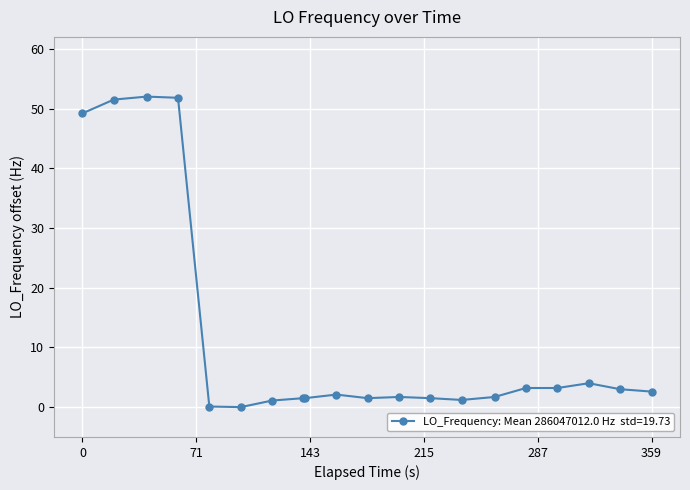

What is the value of the 13th point from the left?

1.5